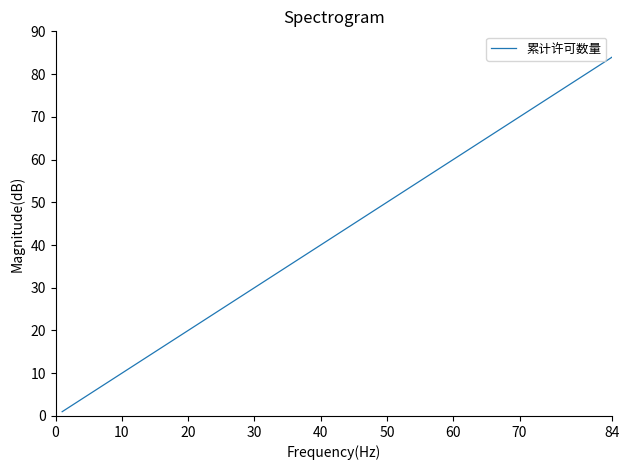

What is the difference between the maximum and minimum values?

83